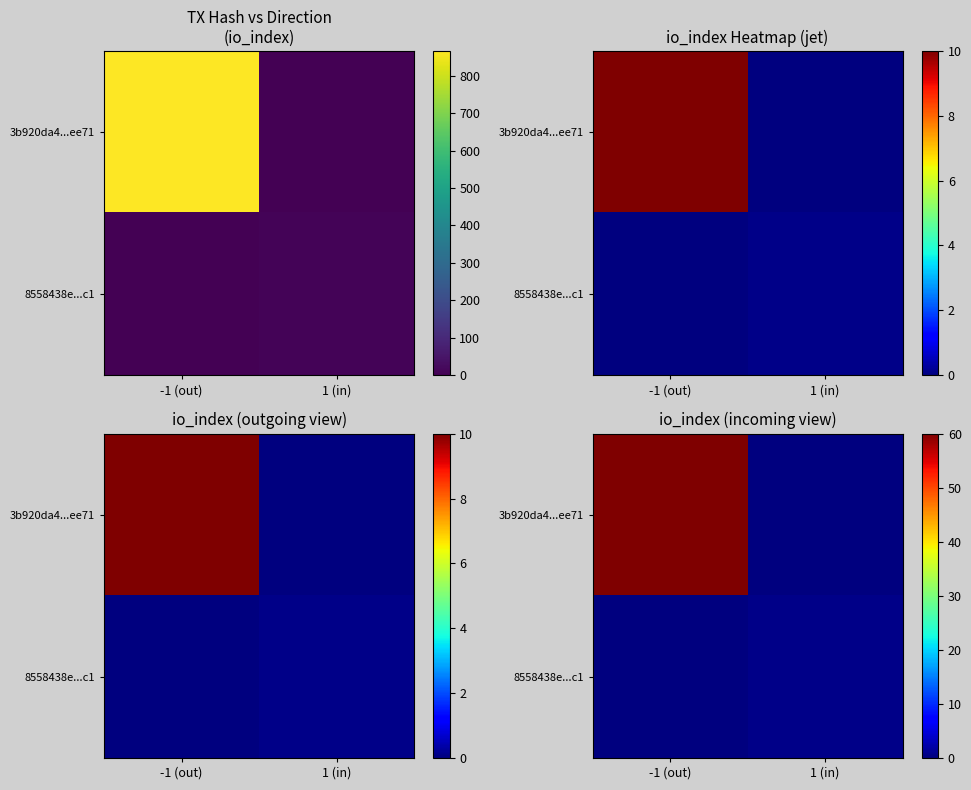

At which category does the chart reach its minimum across all series?

1 (in)